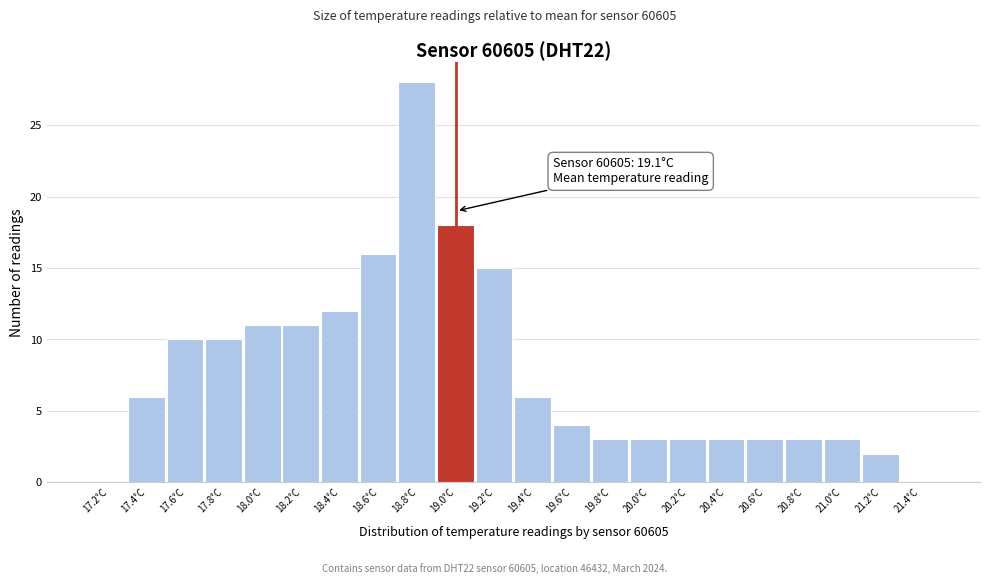

Reading left to right, list all the values displayed in this chart.

17.2°C=0	17.4°C=6	17.6°C=10	17.8°C=10	18.0°C=11	18.2°C=11	18.4°C=12	18.6°C=16	18.8°C=28	19.0°C=18	19.2°C=15	19.4°C=6	19.6°C=4	19.8°C=3	20.0°C=3	20.2°C=3	20.4°C=3	20.6°C=3	20.8°C=3	21.0°C=3	21.2°C=2	21.4°C=0